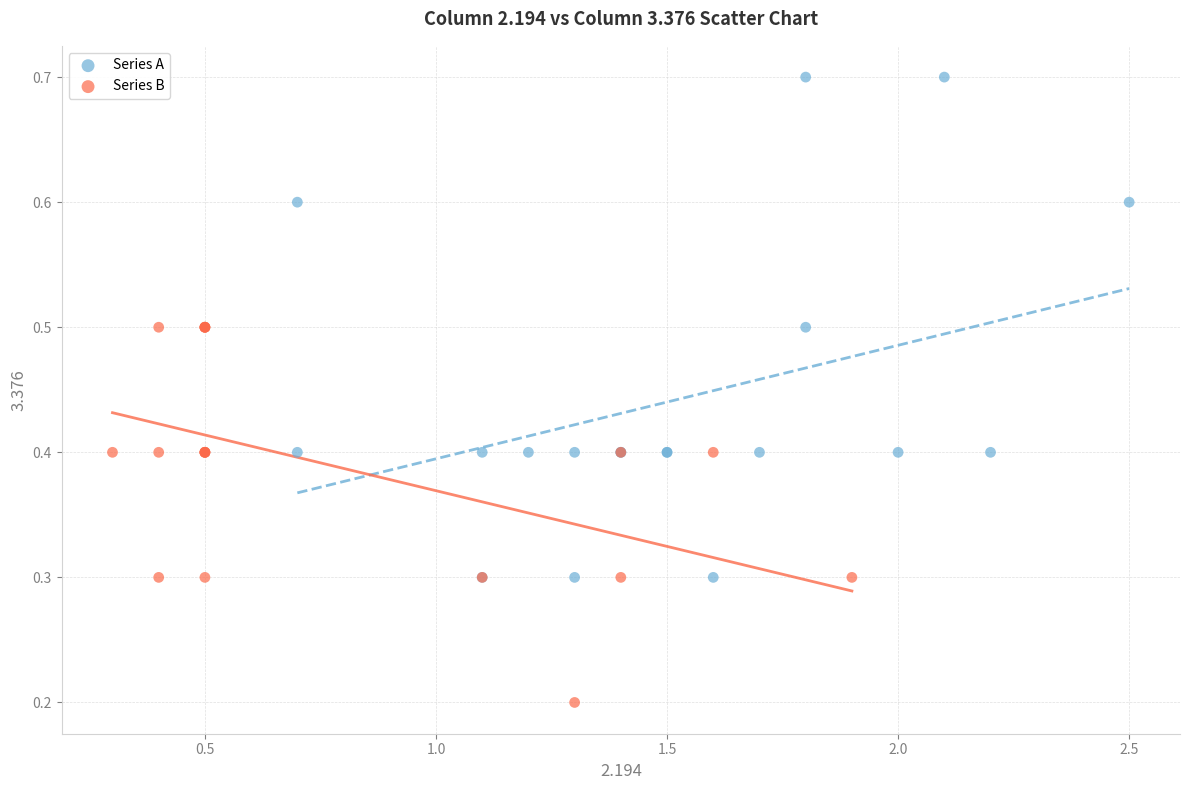

What are all the series names shown in the legend?

Series A, Series B